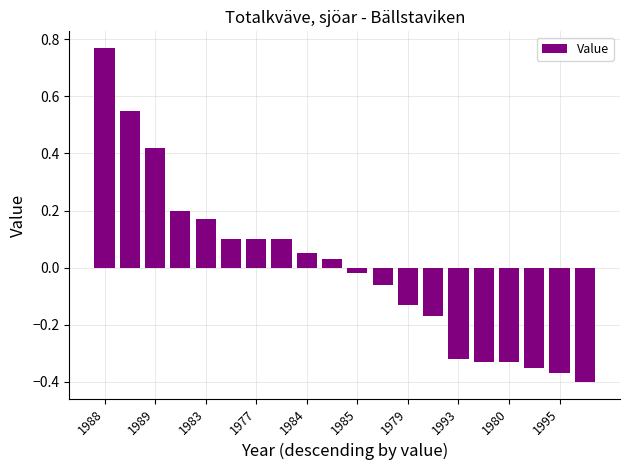

How many data points are less than 0?

10